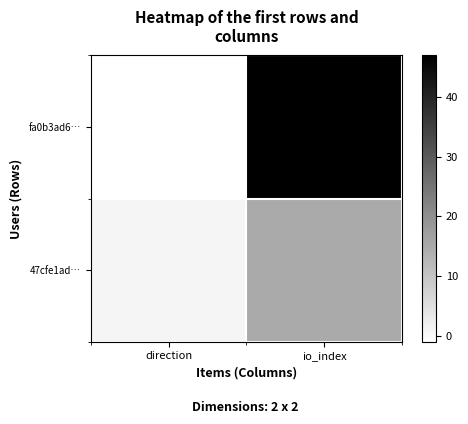

Rank the series by their average value, from lowest to highest.

47cfe1ad…, fa0b3ad6…